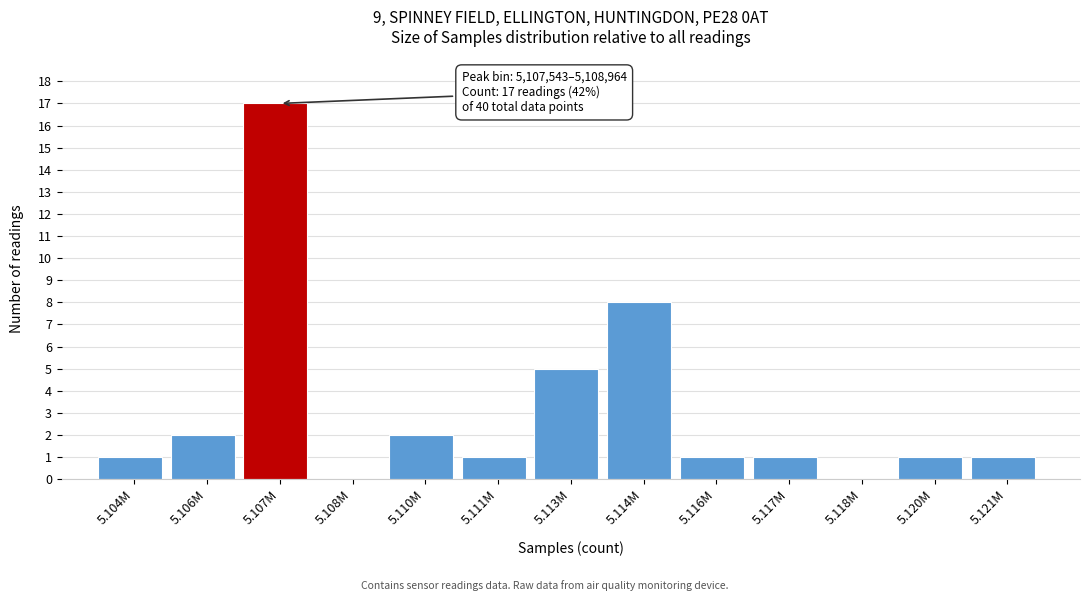

Reading right to left, extract all data points from this chart.

5.121M=1	5.120M=1	5.118M=0	5.117M=1	5.116M=1	5.114M=8	5.113M=5	5.111M=1	5.110M=2	5.108M=0	5.107M=17	5.106M=2	5.104M=1